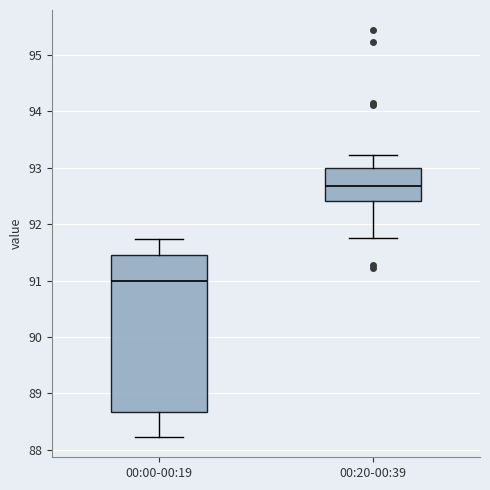

Which box's median line is the highest?

00:20-00:39